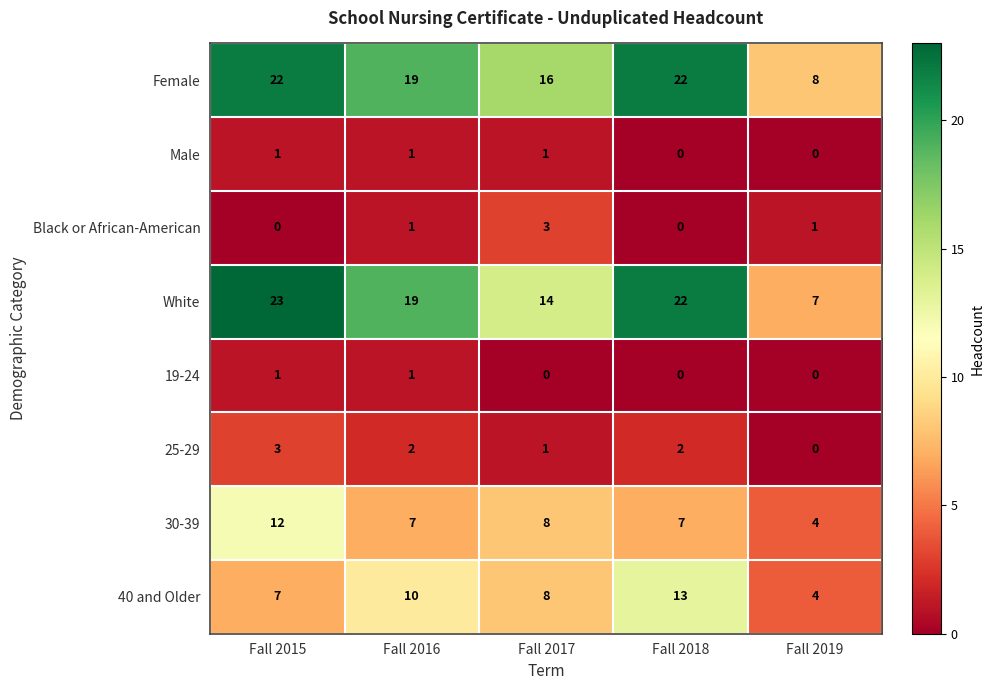

Which series has the largest range (max minus min)?

White